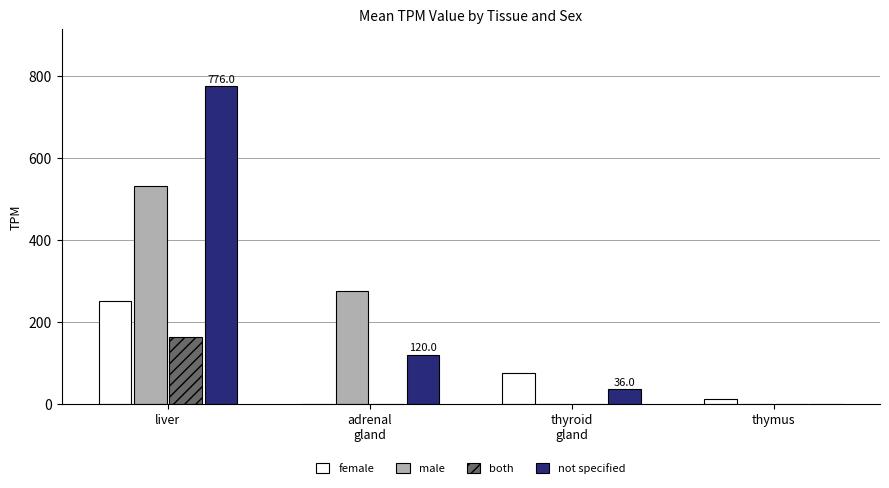

Reading left to right, transcribe all the data shown in this chart.

female: liver=249.8	adrenal
gland=0.0	thyroid
gland=76.0	thymus=13.0
male: liver=531.5	adrenal
gland=275.5	thyroid
gland=0.0	thymus=0.0
both: liver=162.2	adrenal
gland=0.0	thyroid
gland=0.0	thymus=0.0
not specified: liver=776.0	adrenal
gland=120.0	thyroid
gland=36.0	thymus=0.0